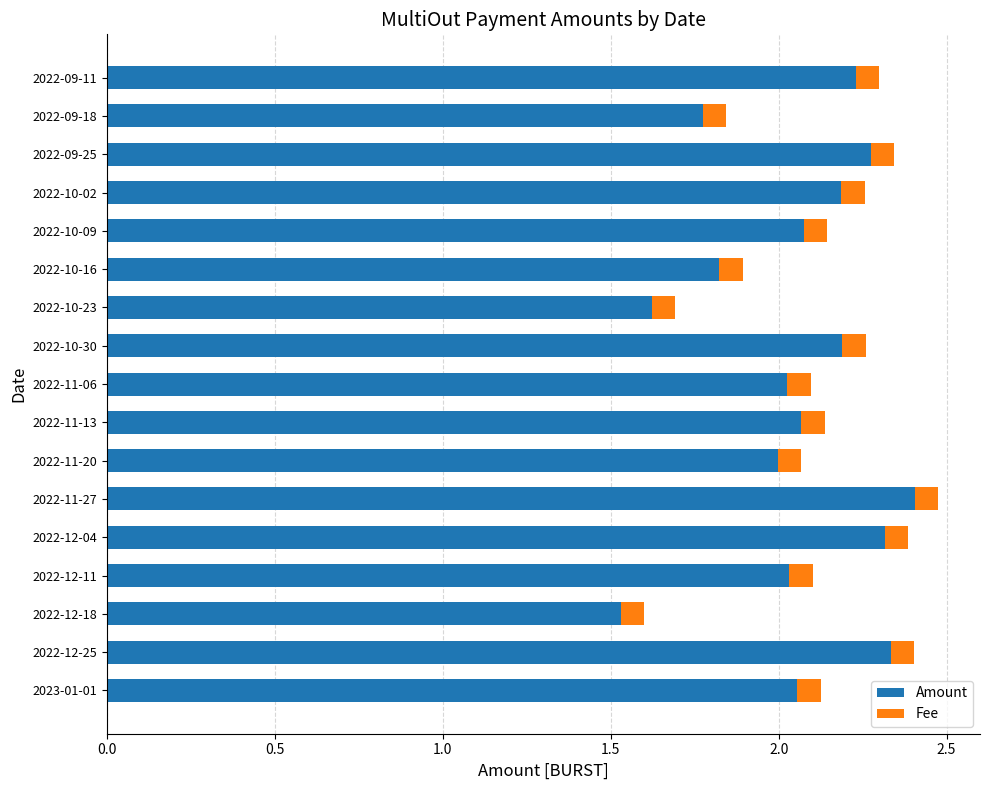

Where is Amount nearest to the value 1?

2022-12-18